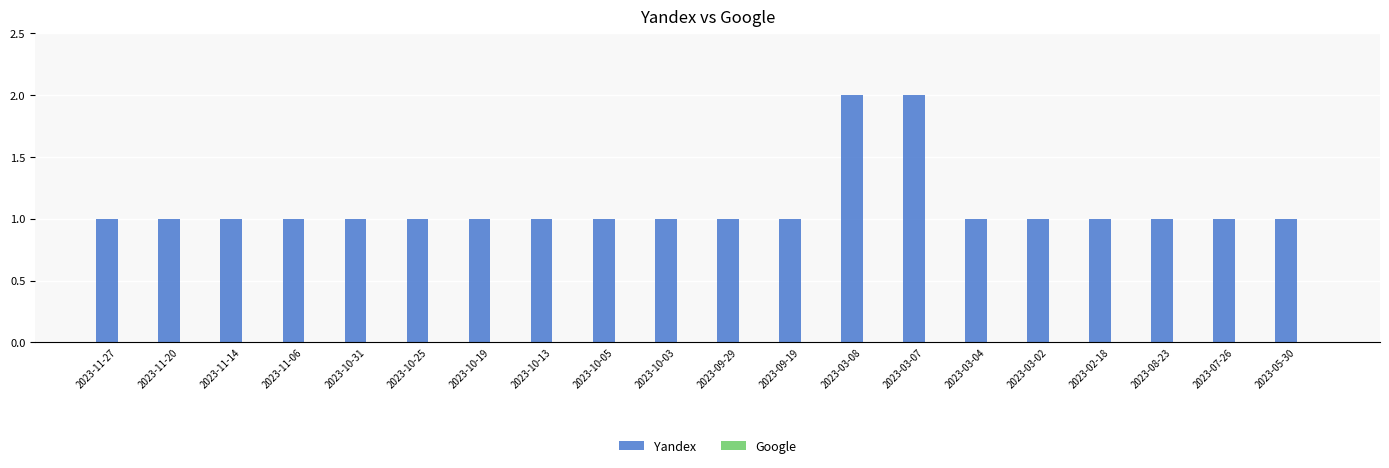

How many categories are shown in the chart?

20